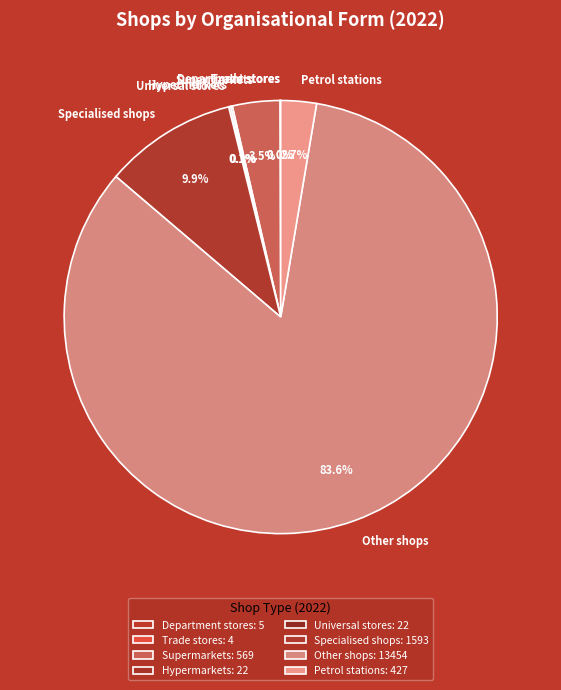

Does Other shops represent more than half of the total?

Yes